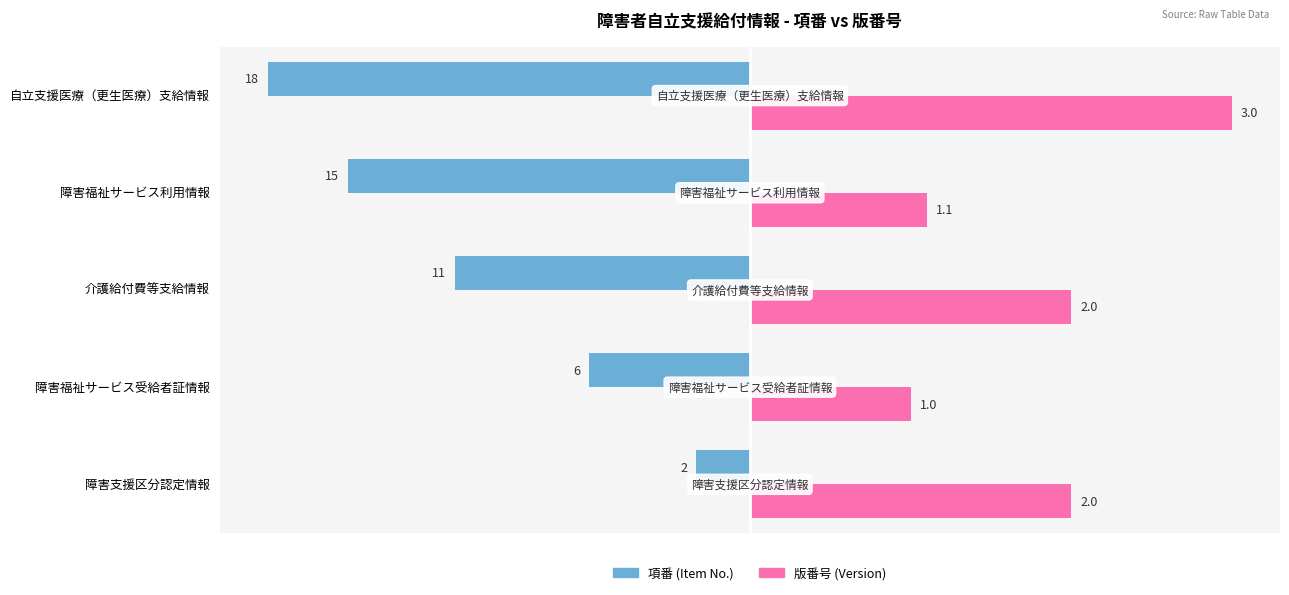

What are all the series names shown in the legend?

項番 (Item No.), 版番号 (Version)